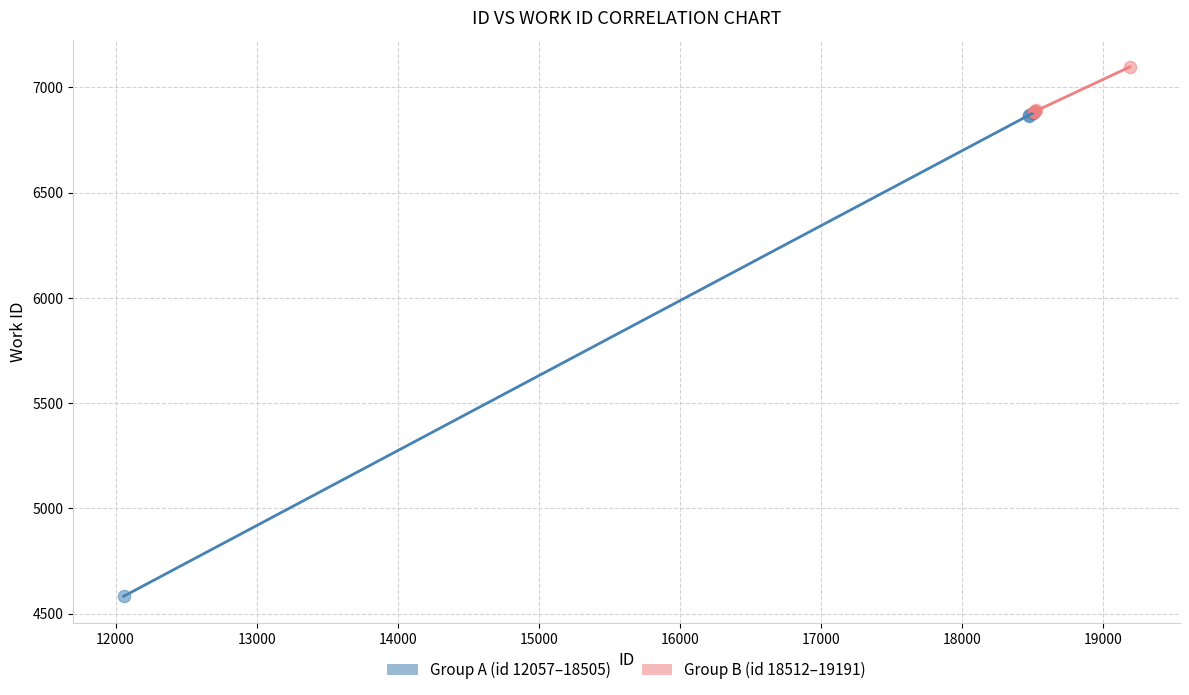

Which series has the largest Y range (max minus min)?

Group A (id 12057–18505)